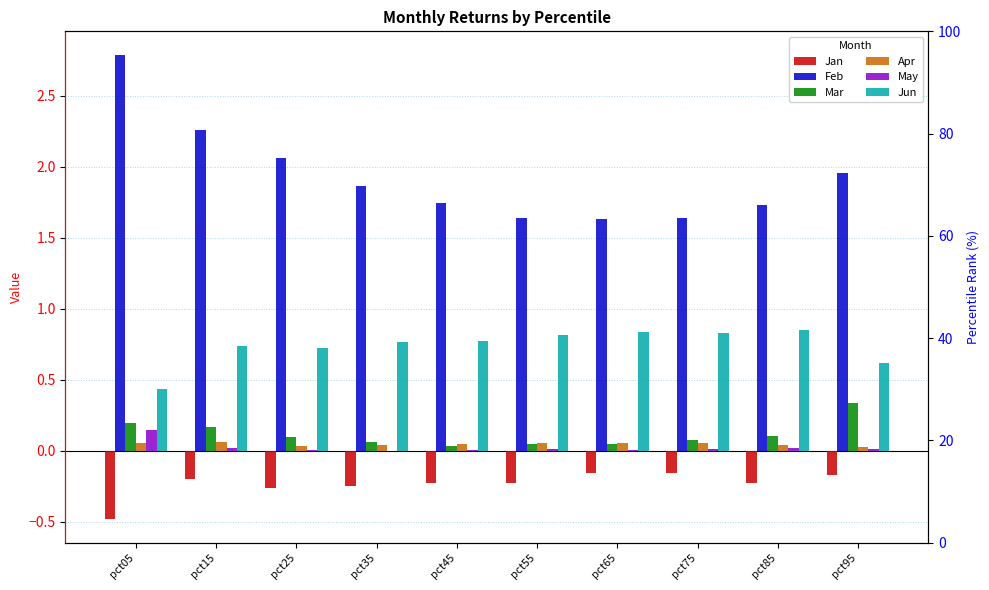

The Jan series shows -0.2 at pct45. True or false?

True